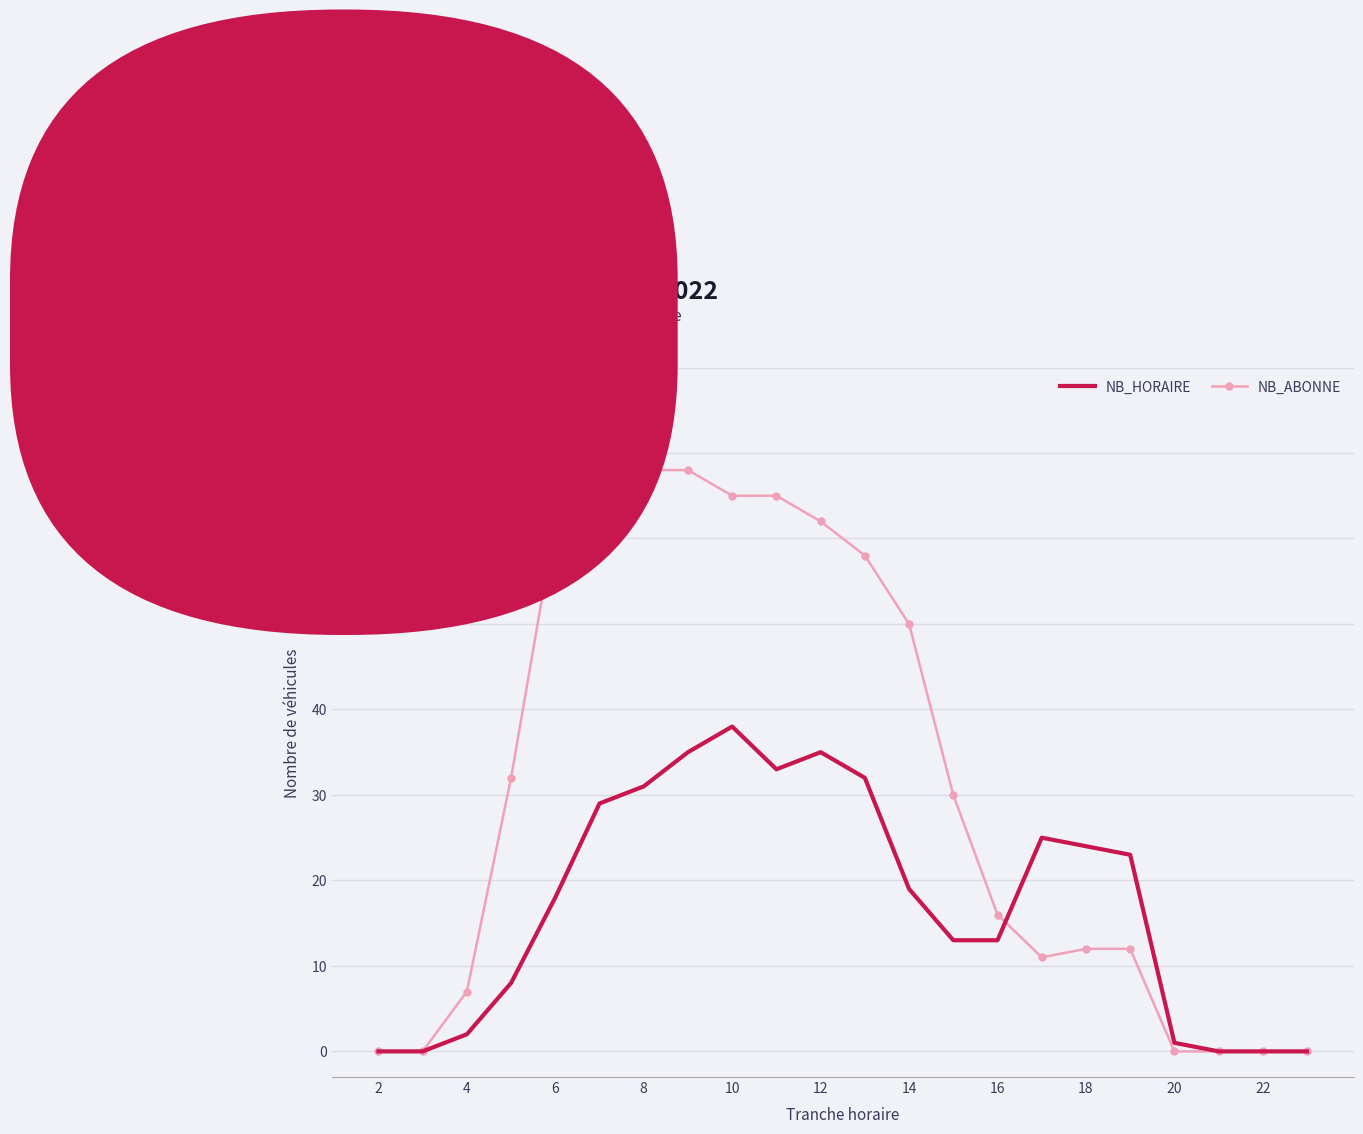

Which series has the largest total across all categories?

NB_ABONNE